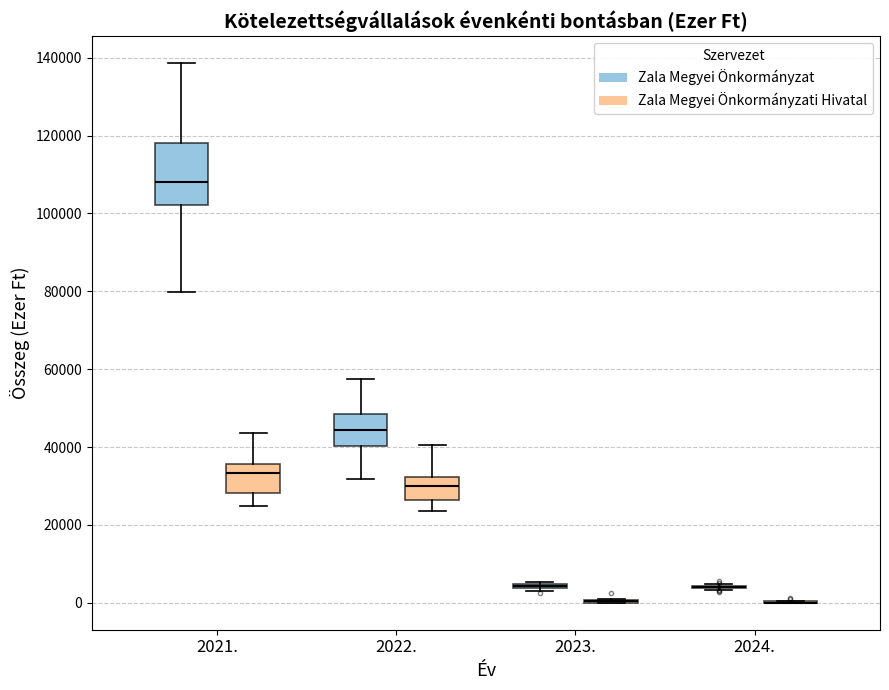

Comparing the boxes themselves (not the whiskers), which one is the tallest?

2021. (Zala Megyei Önkormányzat)